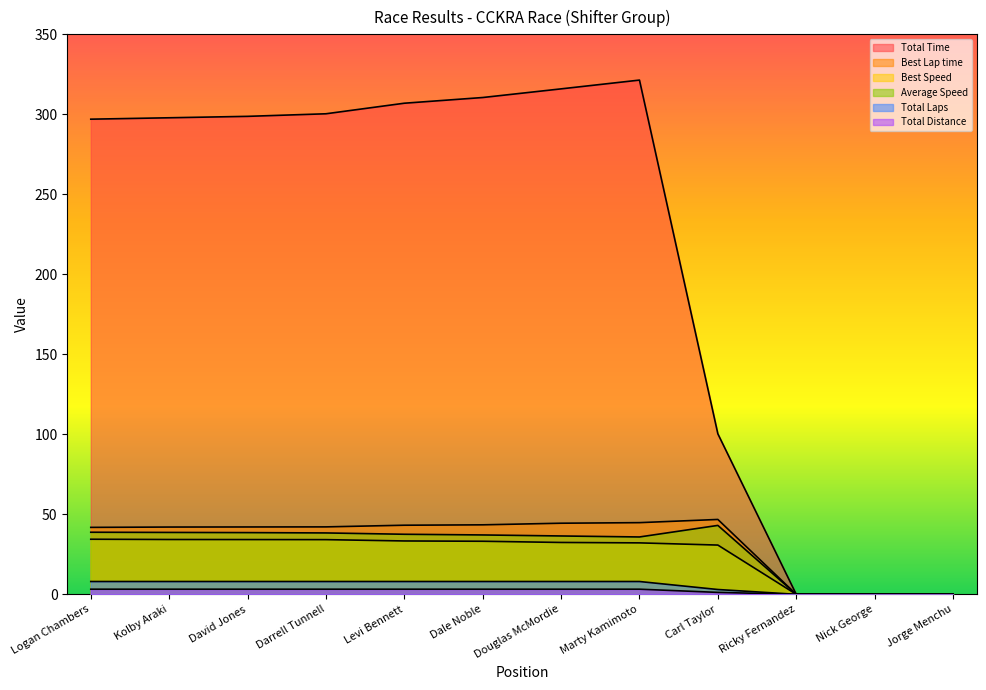

Which series has the largest total across all categories?

Total Time